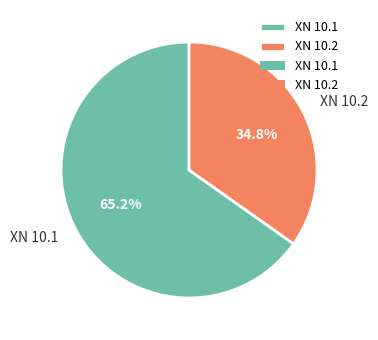

Count the number of slices in the pie.

2